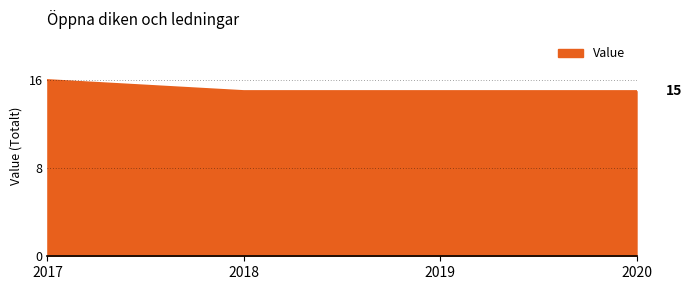

What is the average value?

15